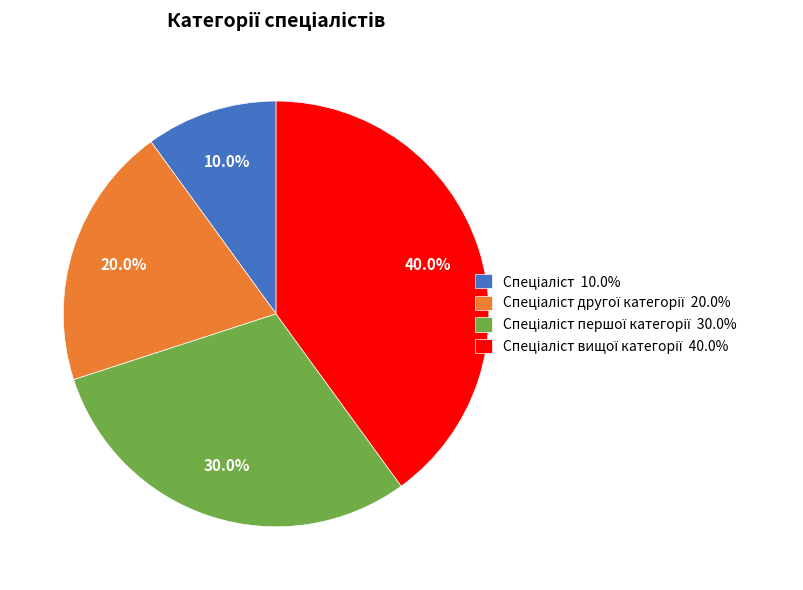

How many slices are in this pie chart?

4